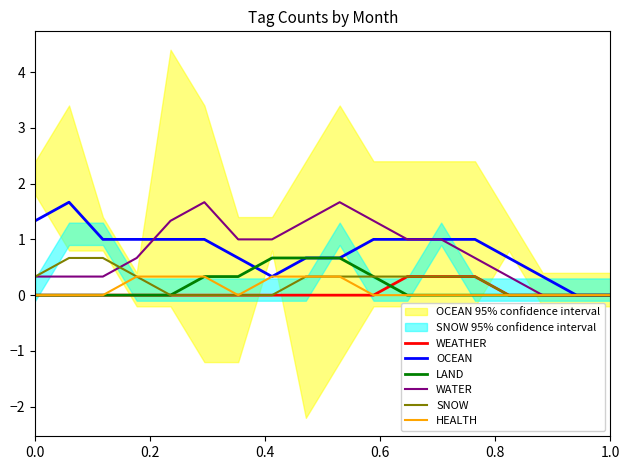

What is the difference between the maximum and minimum values in the WATER series?

1.7